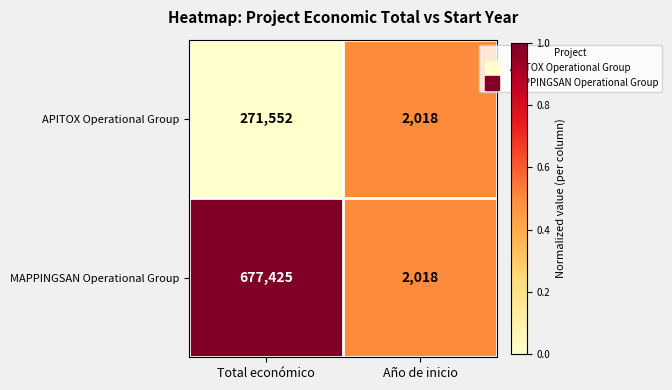

Reading left to right, extract all data points from this chart.

APITOX Operational Group: Total económico=271552	Año de inicio=2018
MAPPINGSAN Operational Group: Total económico=677425	Año de inicio=2018